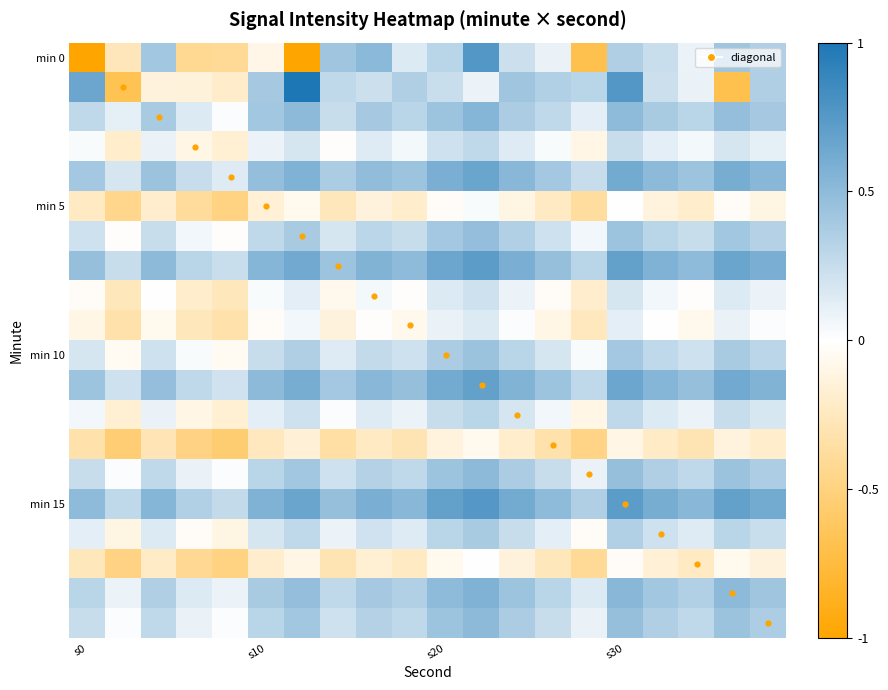

Which series has the largest range (max minus min)?

diagonal